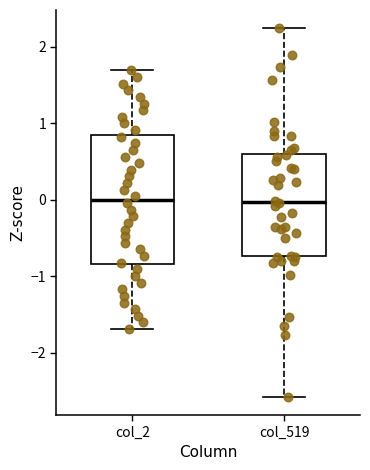

Reading left to right, transcribe this box plot: for each box, give where its median line is, the range the box spans, and where its two whiskers end, as read against the y-axis. The values are not printed on the chart, so give them approximately, as read against the axis.

col_2: median 0.0, box -0.8 to 0.8, whiskers -1.7 to 1.7
col_519: median 0.0, box -0.7 to 0.6, whiskers -2.6 to 2.2